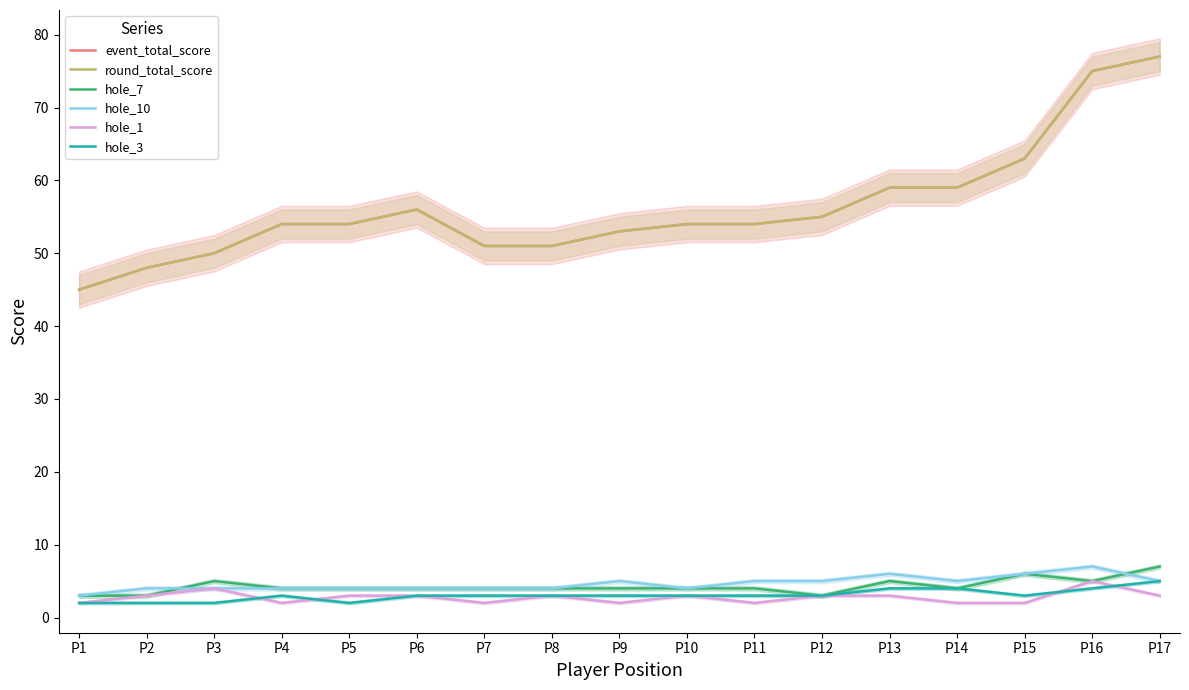

Which series has the widest spread of values?

event_total_score